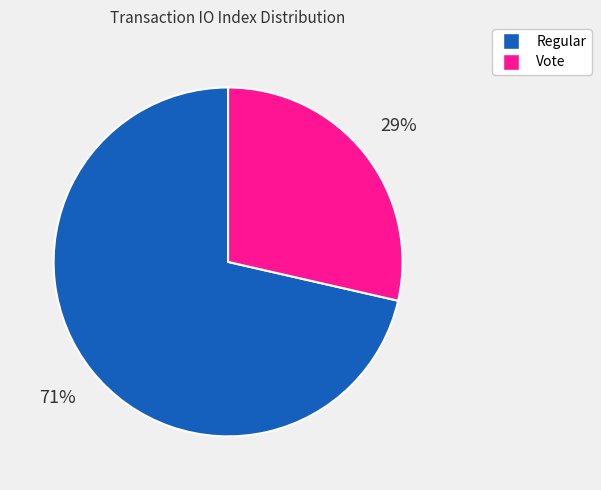

To the nearest percent, what percentage of the pie is Regular?

71%